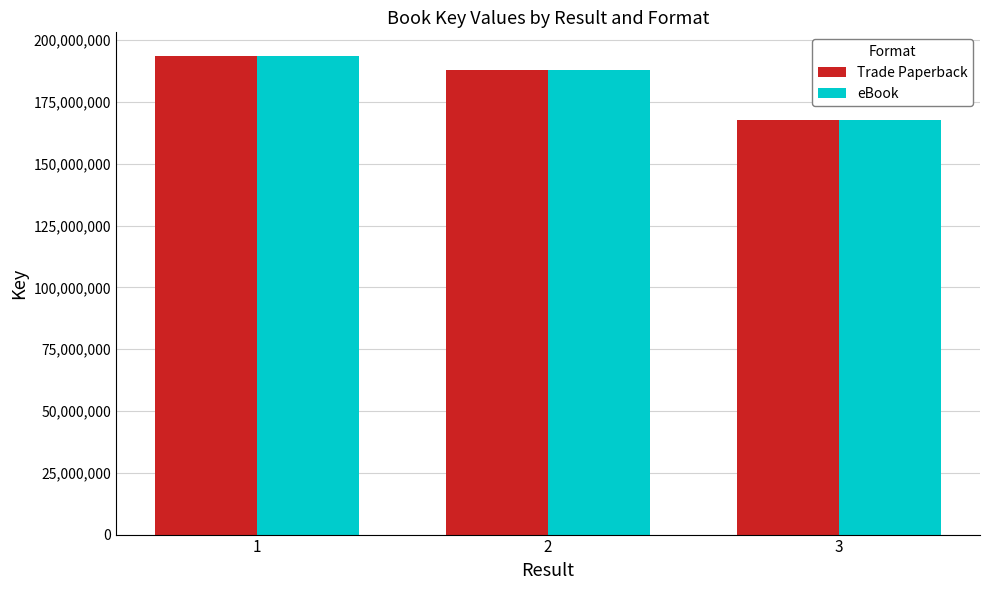

At which category is the sum across all series the highest?

1